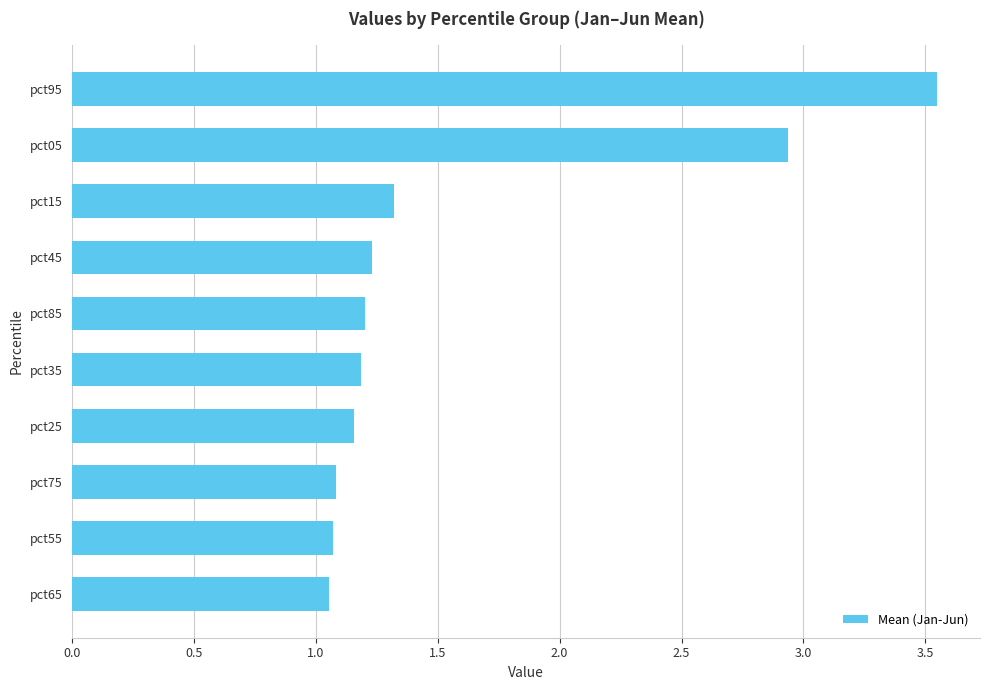

How many data points does each series have?

10